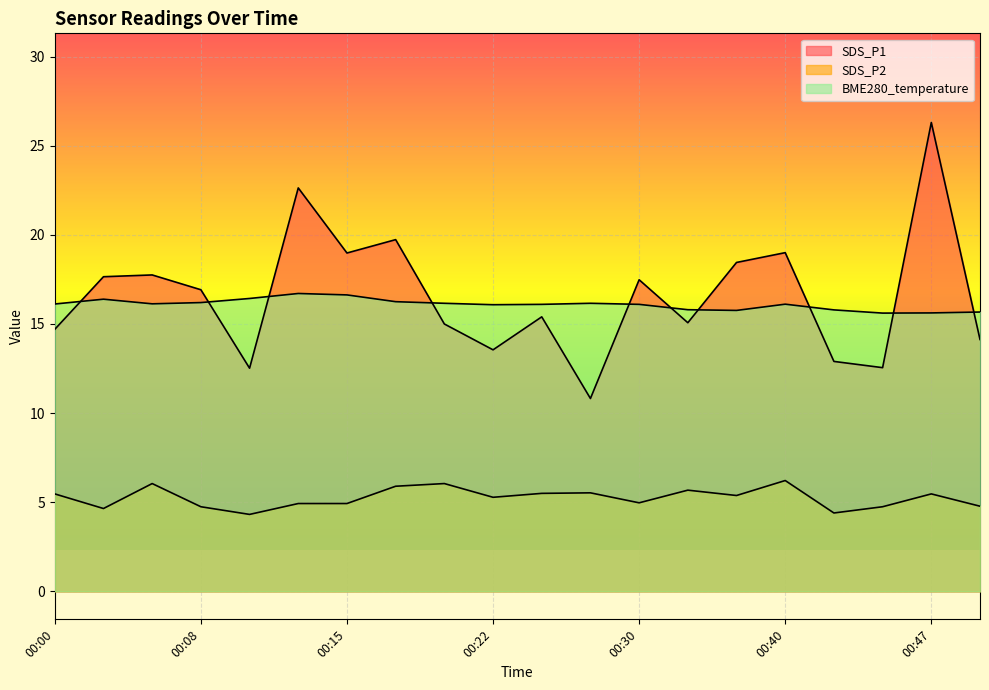

Does the chart display data point markers on the line(s)?

No